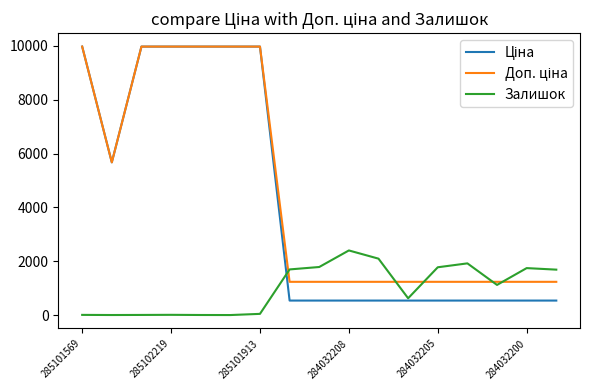

True or false: Залишок and Доп. ціна cross at least once.

True